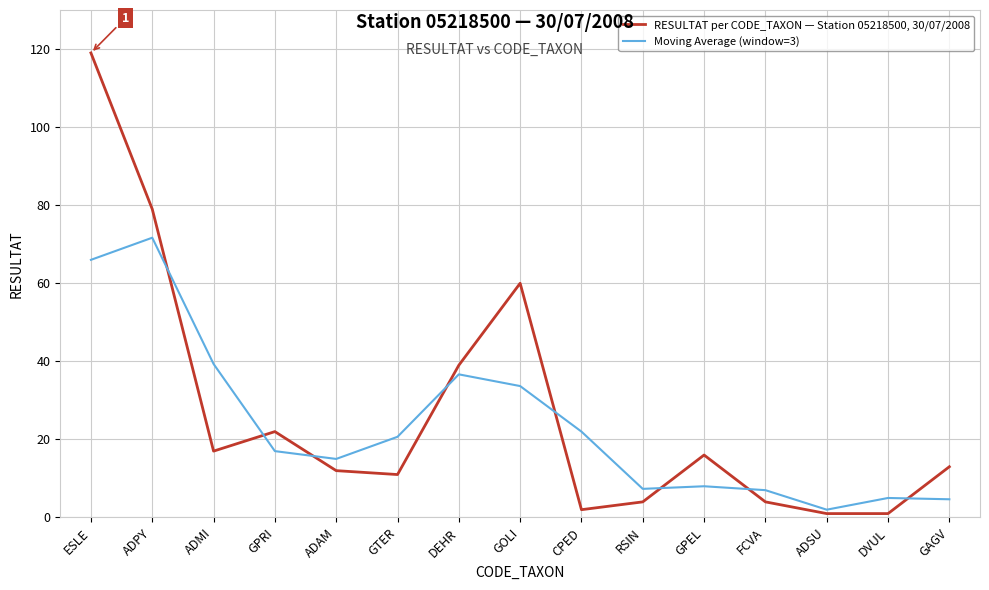

Between ADPY and ADMI, which series saw the biggest shift?

RESULTAT per CODE_TAXON — Station 05218500, 30/07/2008